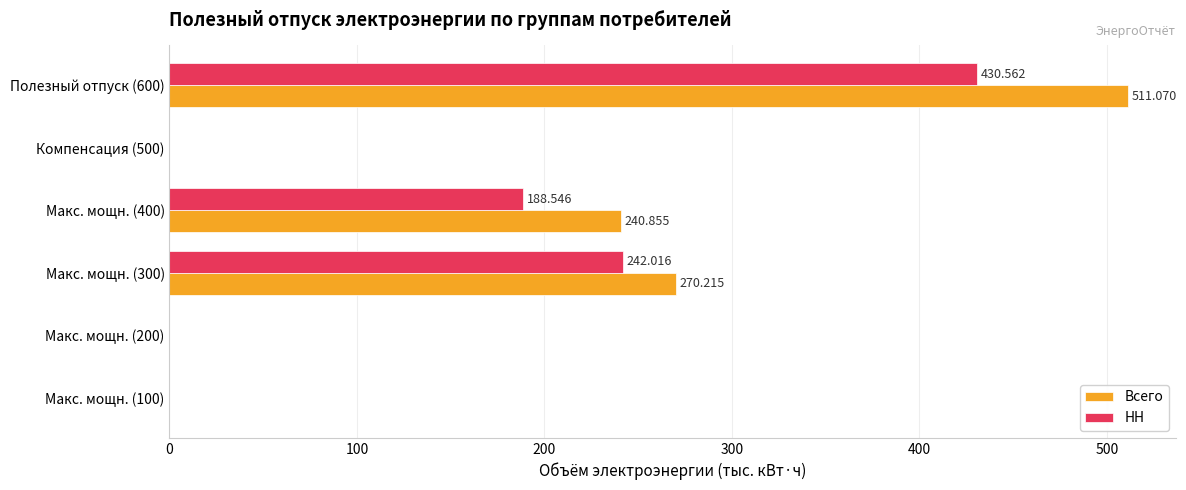

Is the value of Всего at Полезный отпуск (600) greater than the value of НН at Макс. мощн. (200)?

Yes